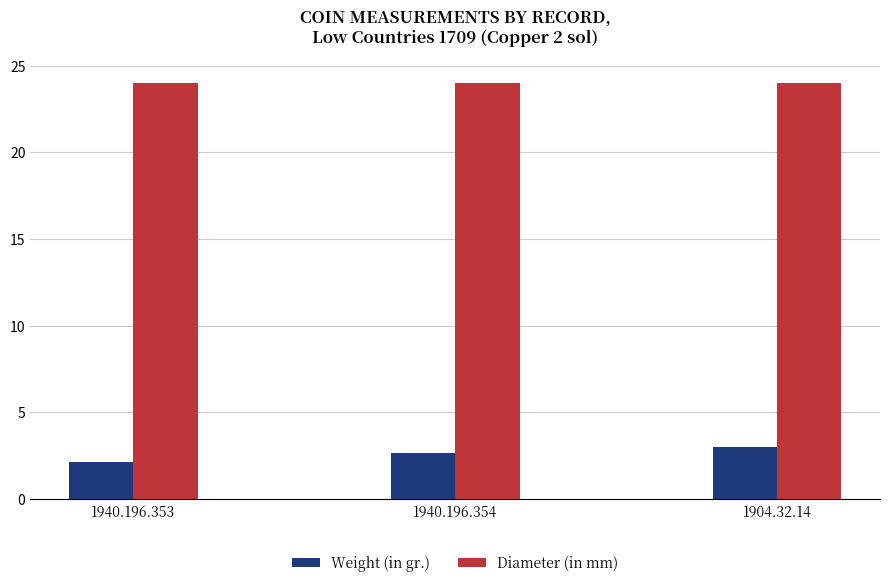

What is the smallest value displayed?

2.1